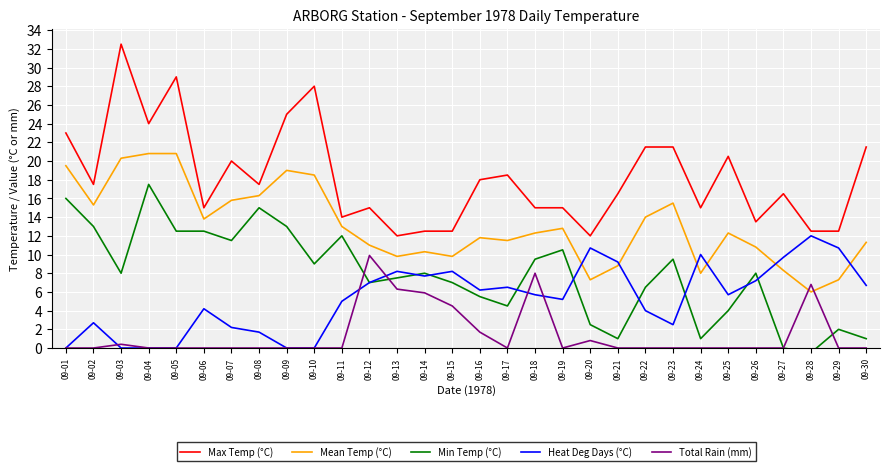

At which category is the sum across all series the highest?

09-04